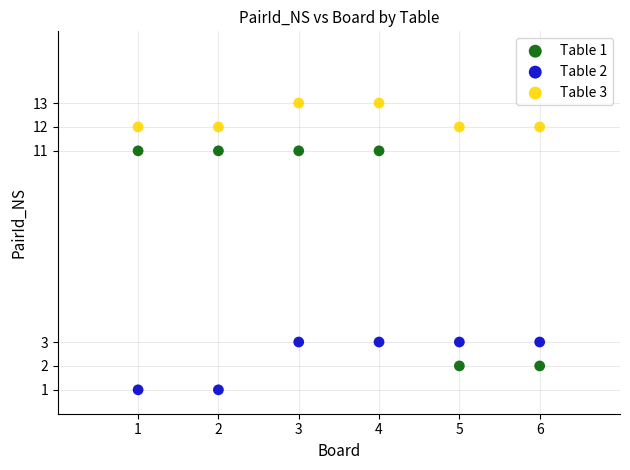

Which series reaches the minimum Y coordinate?

Table 2